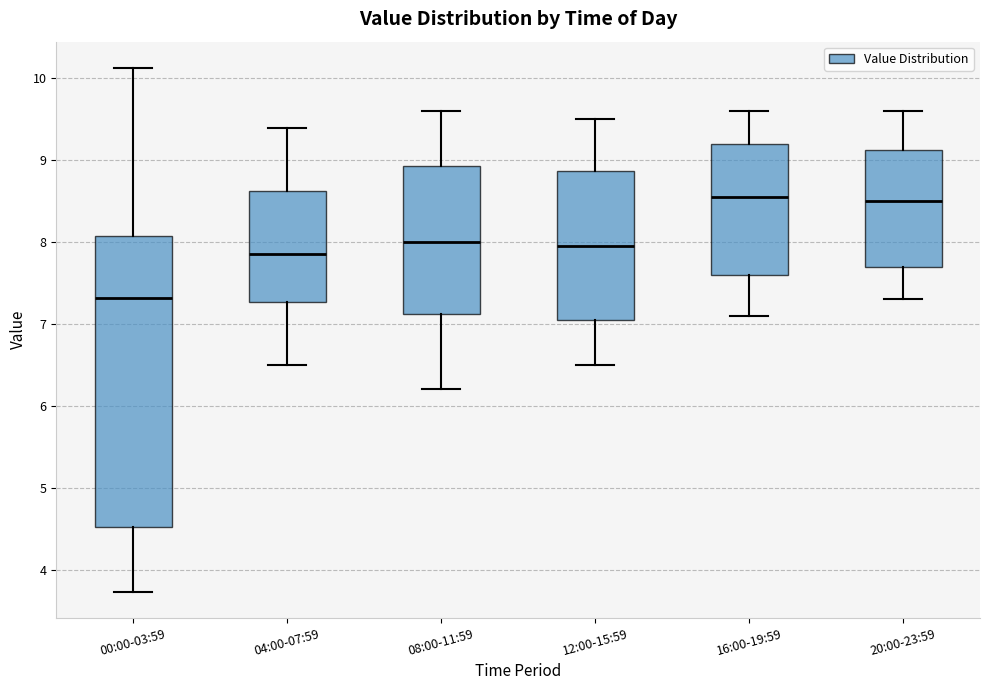

Reading left to right, read every box against the y-axis: the position of its median line, the range the box covers, and the ends of its whiskers. The values are not printed on the chart, so give them approximately, as read against the axis.

00:00-03:59: median 7.3, box 4.5 to 8.1, whiskers 3.7 to 10.1
04:00-07:59: median 7.9, box 7.3 to 8.6, whiskers 6.5 to 9.4
08:00-11:59: median 8.0, box 7.1 to 8.9, whiskers 6.2 to 9.6
12:00-15:59: median 8.0, box 7.1 to 8.9, whiskers 6.5 to 9.5
16:00-19:59: median 8.6, box 7.6 to 9.2, whiskers 7.1 to 9.6
20:00-23:59: median 8.5, box 7.7 to 9.1, whiskers 7.3 to 9.6